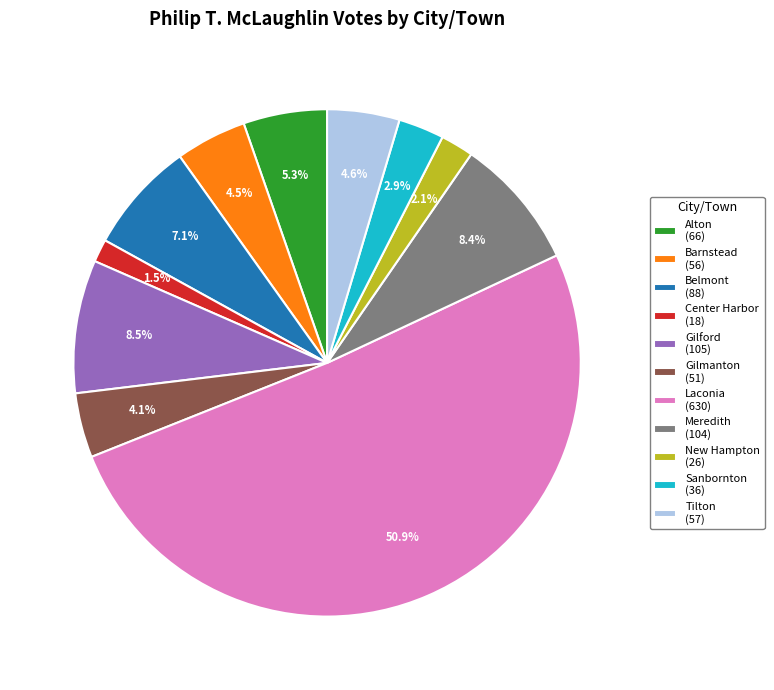

Approximately how many times larger is the value at New Hampton compared to Gilmanton?

0.5